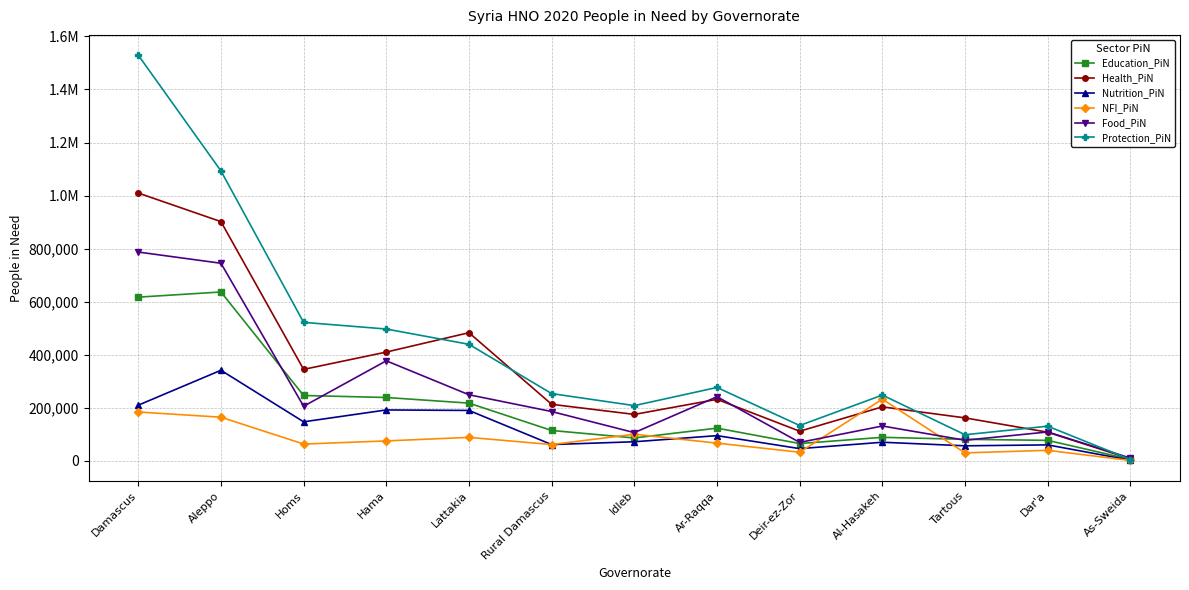

What is the maximum value for Nutrition_PiN?

340906.0